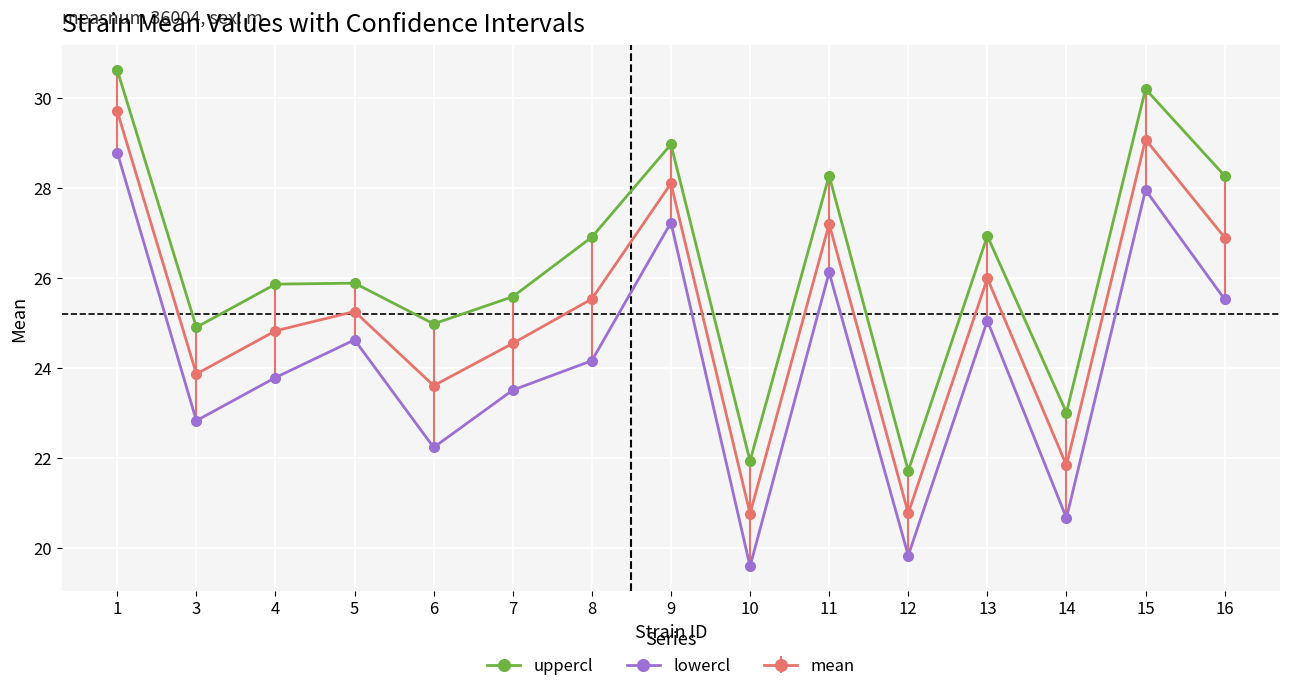

The uppercl series shows 45.0 at 11. True or false?

False